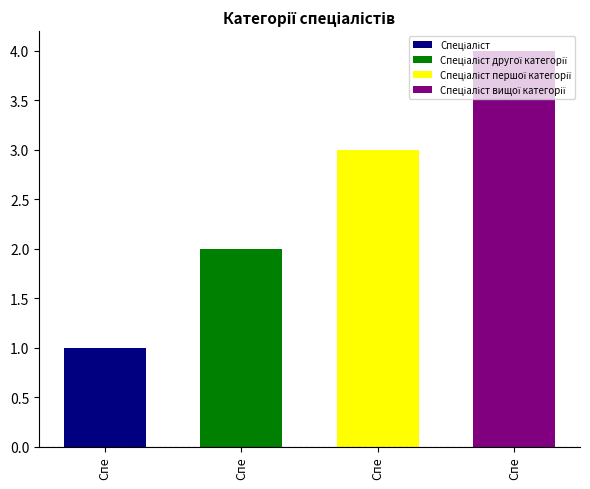

What is the ratio of the value at Спеціаліст першої категорії to the value at Спеціаліст?

3.0